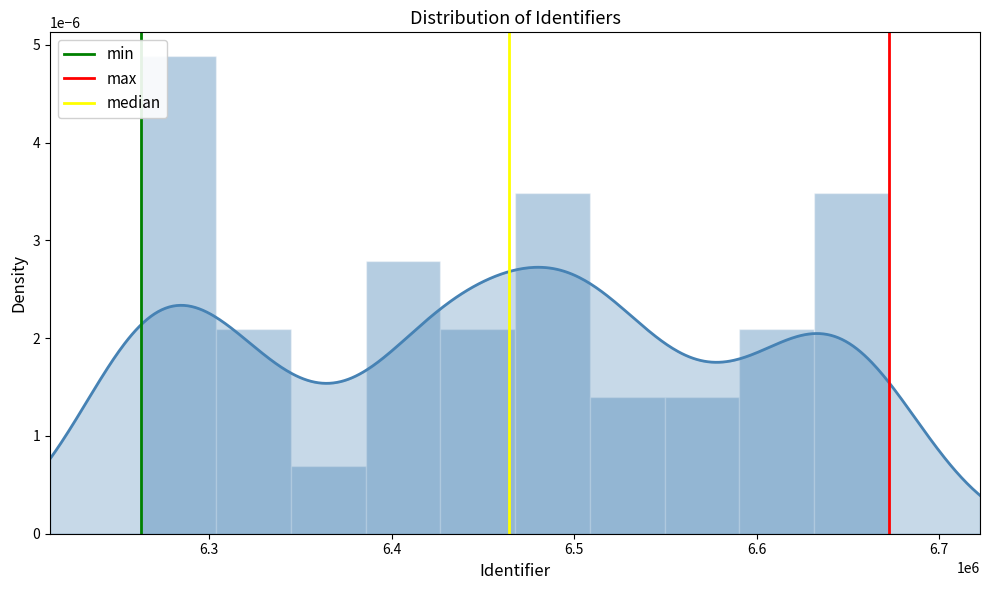

True or false: median has a value of 2 at 6.3.

False